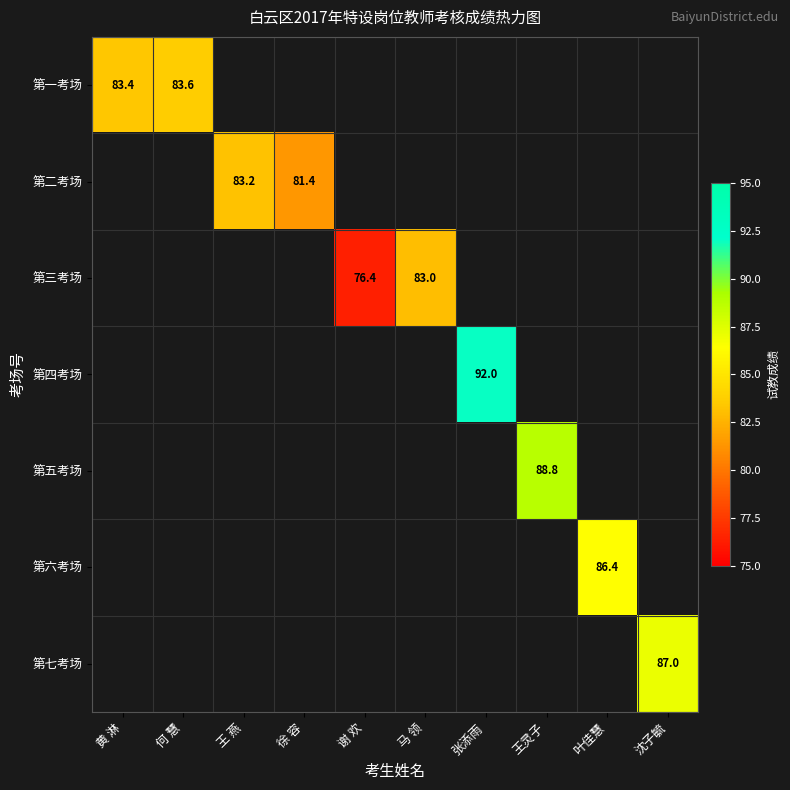

Which category has the lowest value across all series?

谢 欢